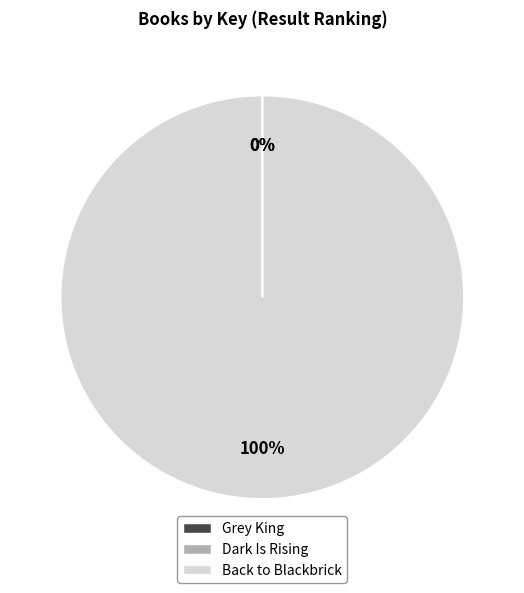

The Back to Blackbrick slice represents 100% of the pie. True or false?

True